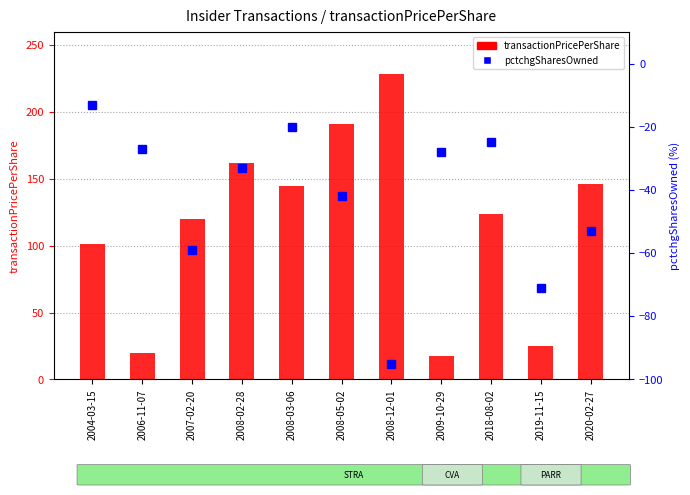

Where does the pctchgSharesOwned series first go above -33?

2004-03-15